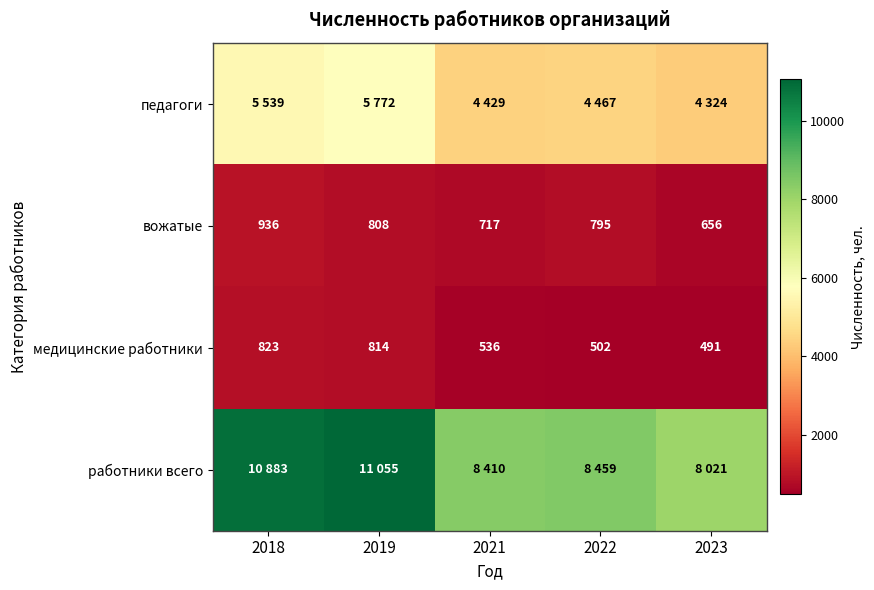

True or false: вожатые has a value of 717 at 2021.

True